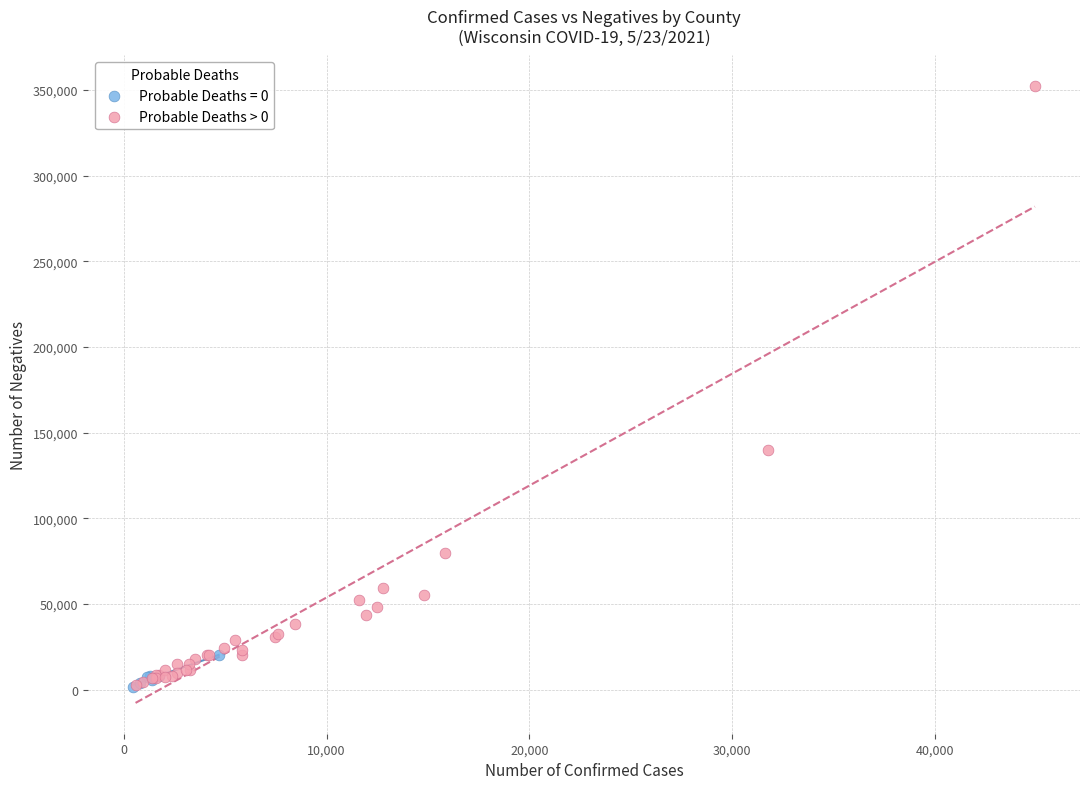

Which series contains the highest Y value?

Probable Deaths > 0